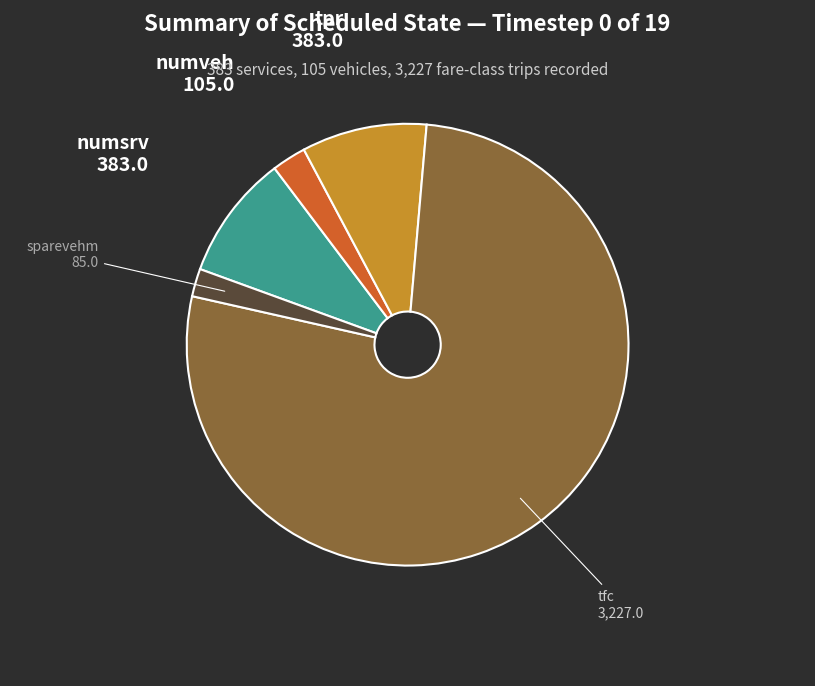

Does any single category account for the majority?

Yes